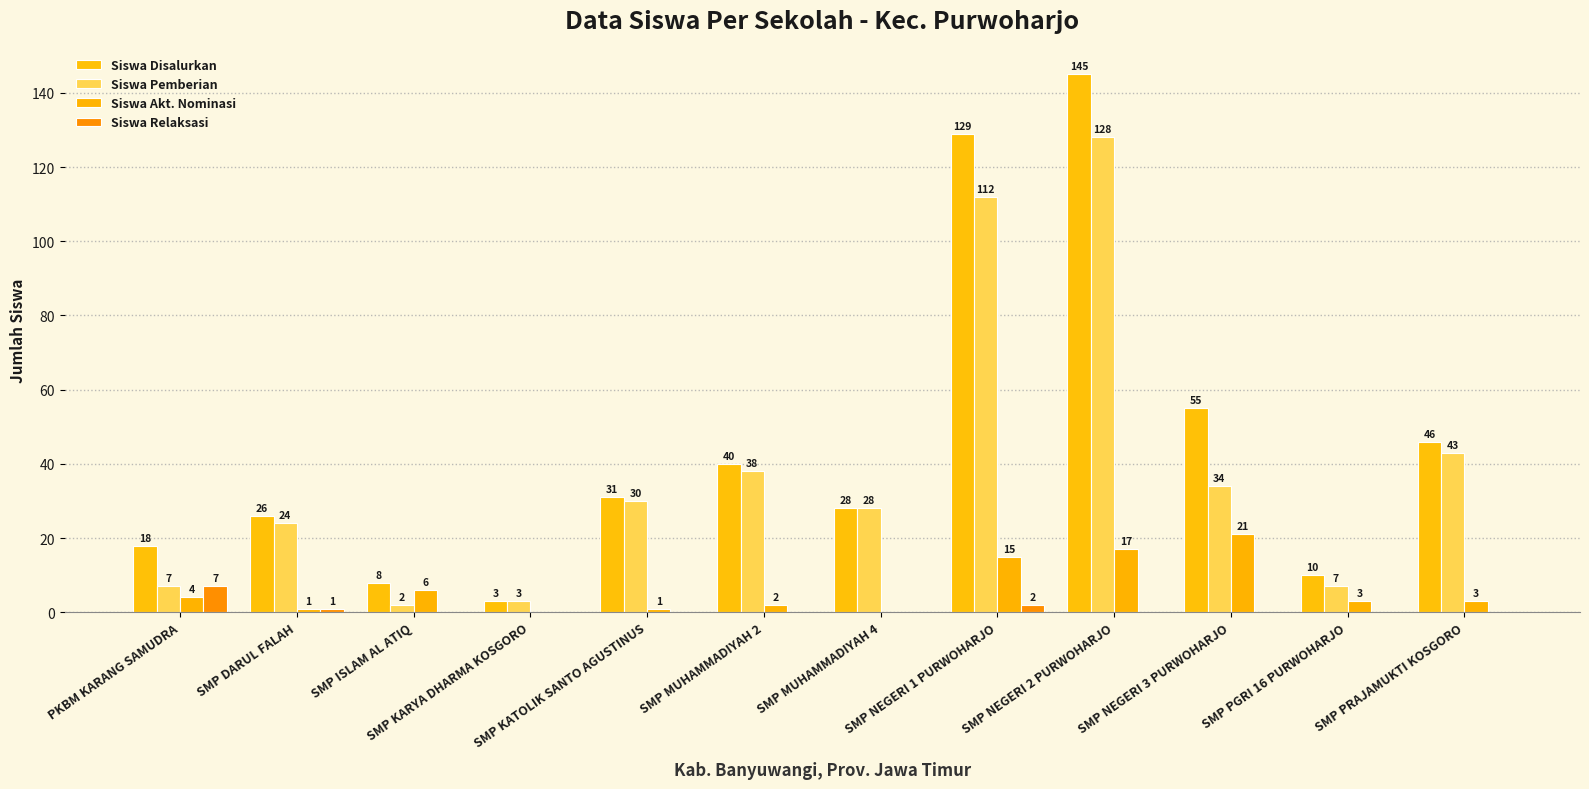

Which series has the largest total across all categories?

Siswa Disalurkan